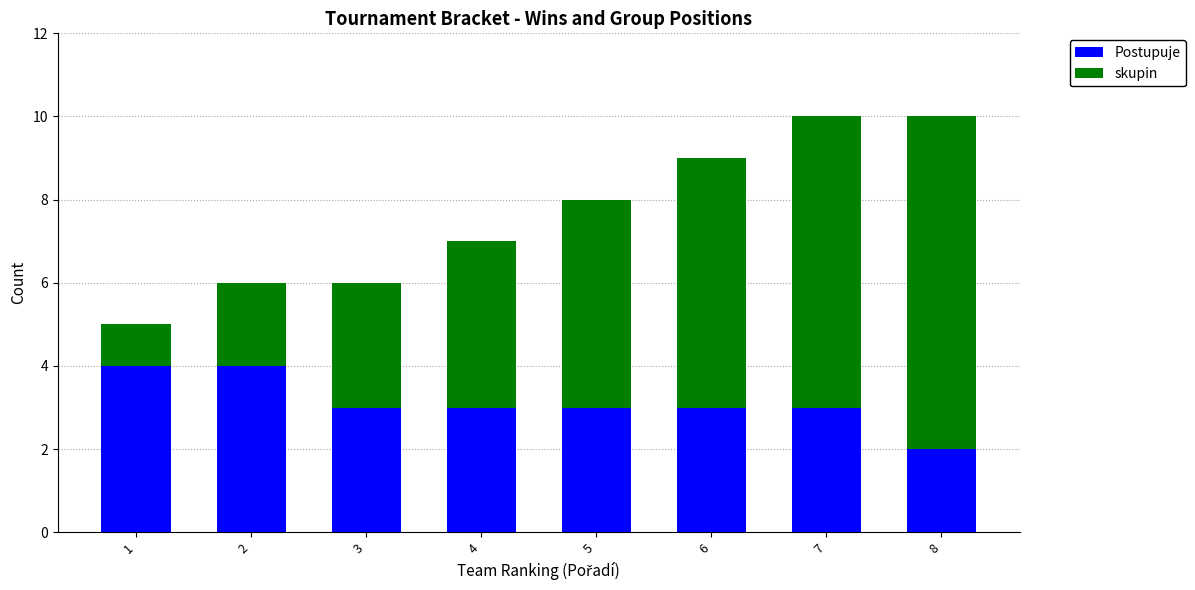

What is the sum of all Postupuje values?

25